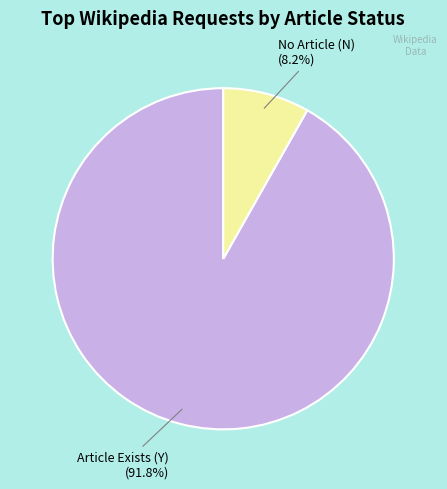

Does any single category account for the majority?

Yes